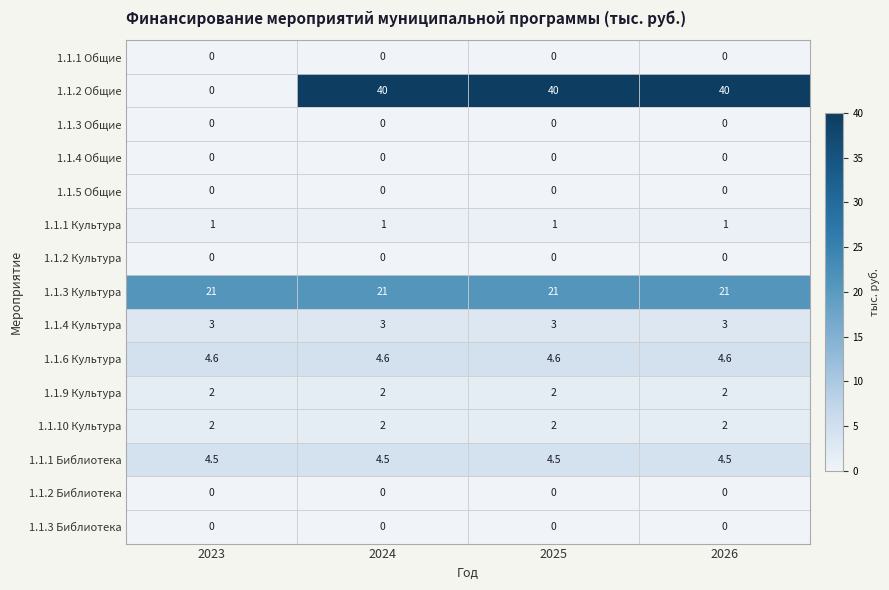

How many categories are shown in the chart?

4